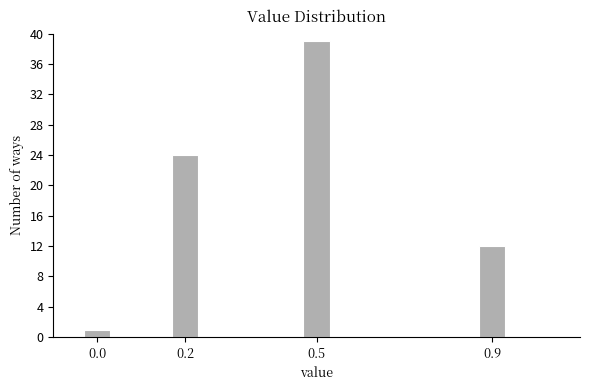

Reading right to left, list all the values displayed in this chart.

12	39	24	1